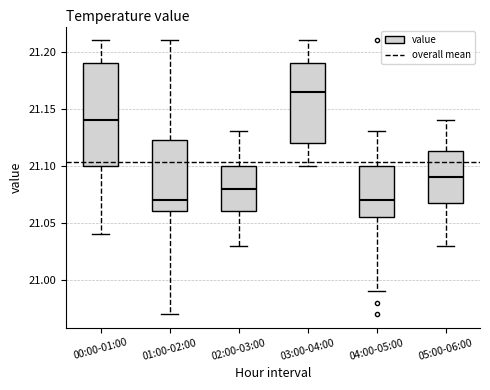

Where does the upper whisker of the box for 05:00-06:00 end on the y-axis? The values are not printed on the chart, so give them approximately, as read against the axis.

21.140